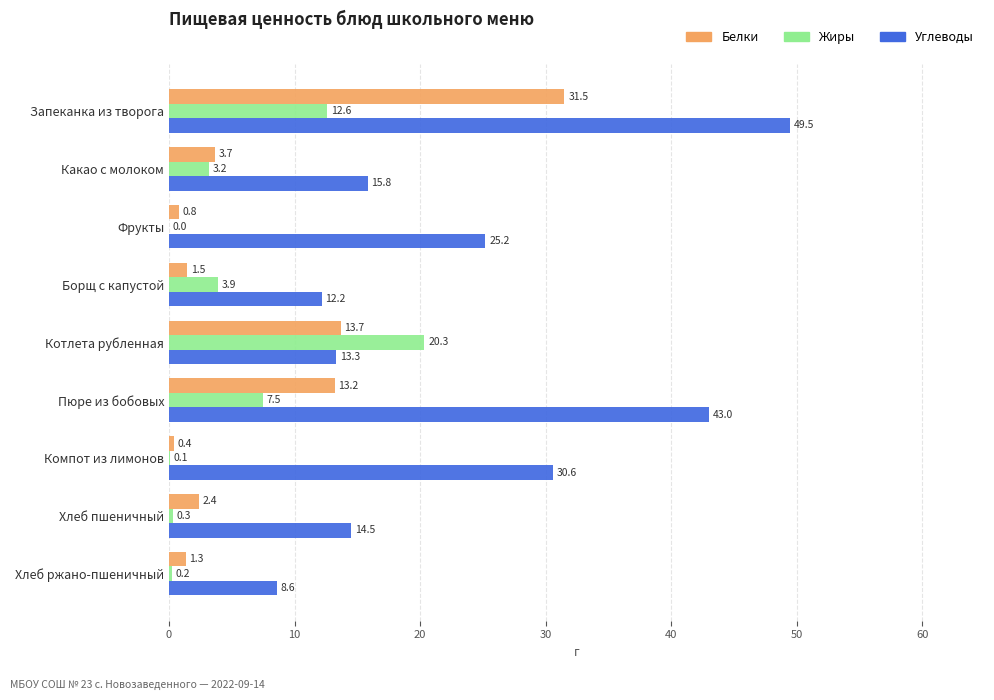

How many values in the Жиры series exceed 3?

5